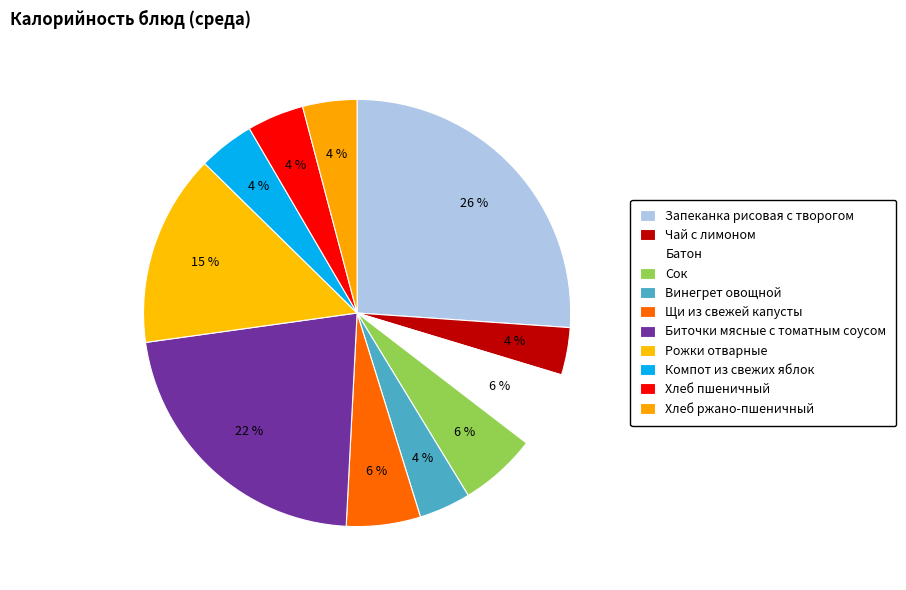

How many slices are in this pie chart?

11